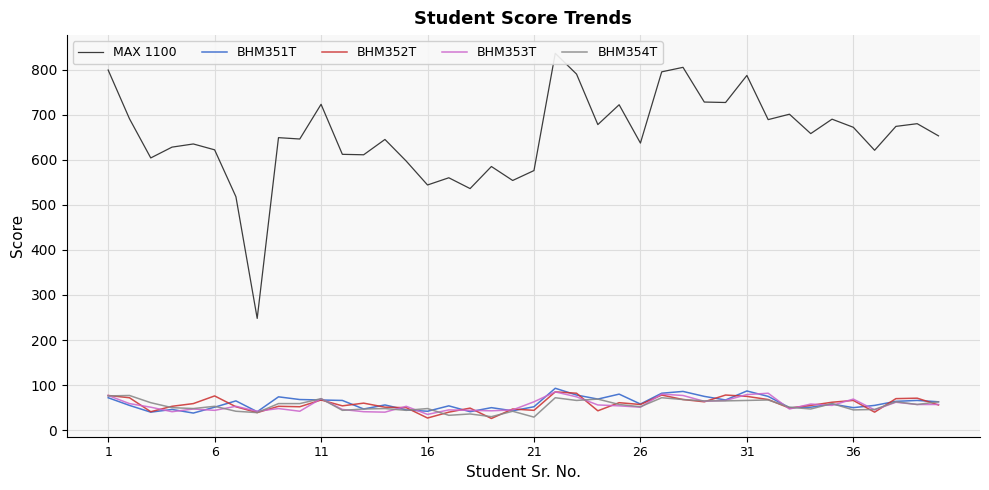

What is the maximum value for BHM351T?

93